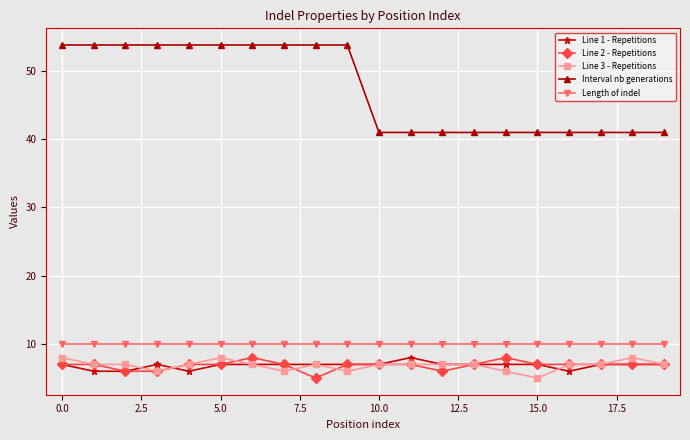

Which series has the largest total across all categories?

Interval nb generations